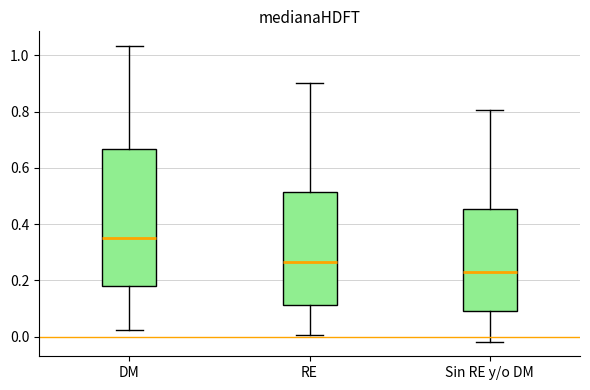

Reading left to right, read every box against the y-axis: the position of its median line, the range the box covers, and the ends of its whiskers. The values are not printed on the chart, so give them approximately, as read against the axis.

DM: median 0.34, box 0.18 to 0.66, whiskers 0.02 to 1.04
RE: median 0.26, box 0.12 to 0.52, whiskers 0.00 to 0.90
Sin RE y/o DM: median 0.22, box 0.08 to 0.46, whiskers -0.02 to 0.80